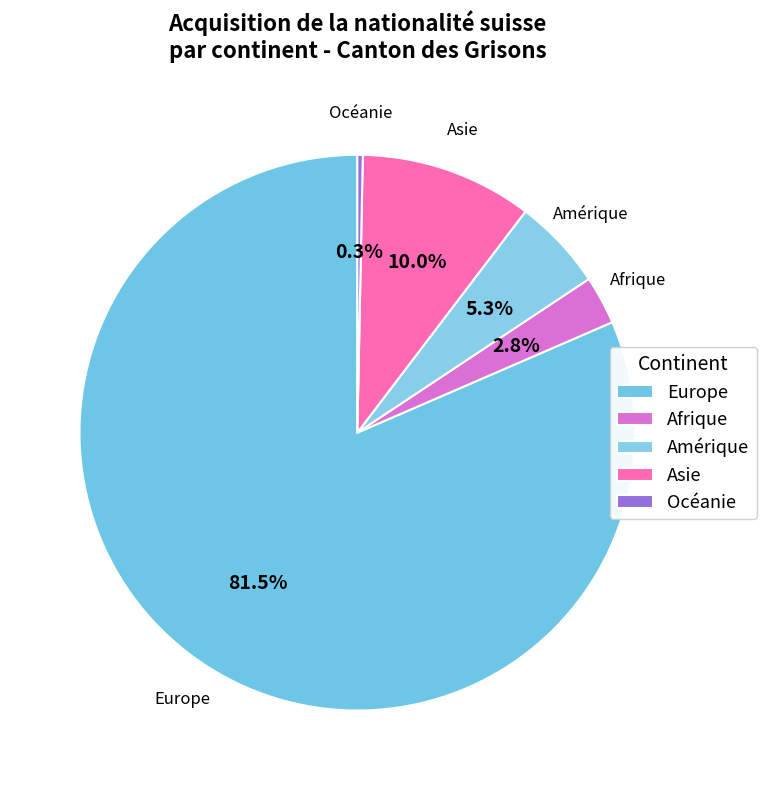

Between Océanie and Afrique, which is larger?

Afrique